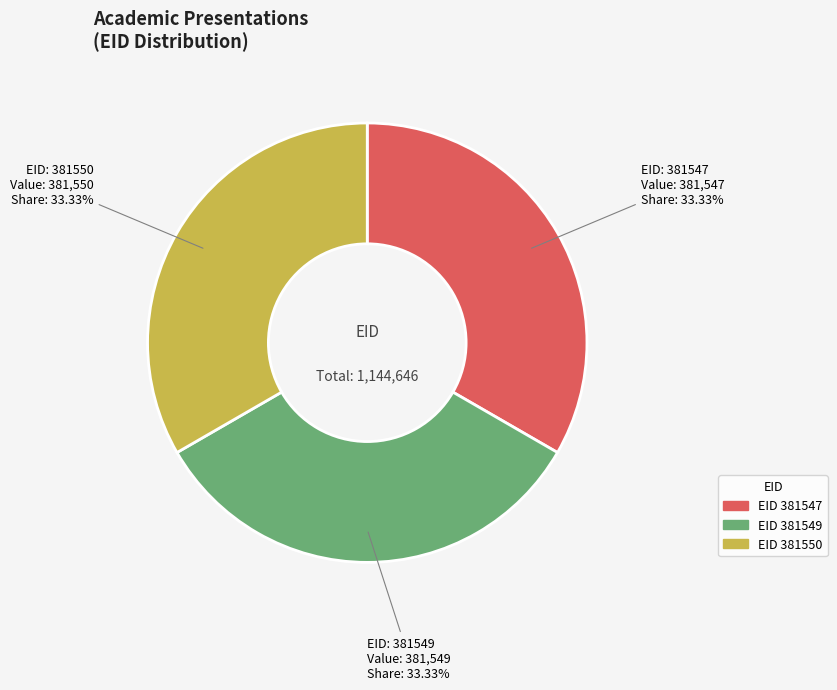

Does any single category account for the majority?

No